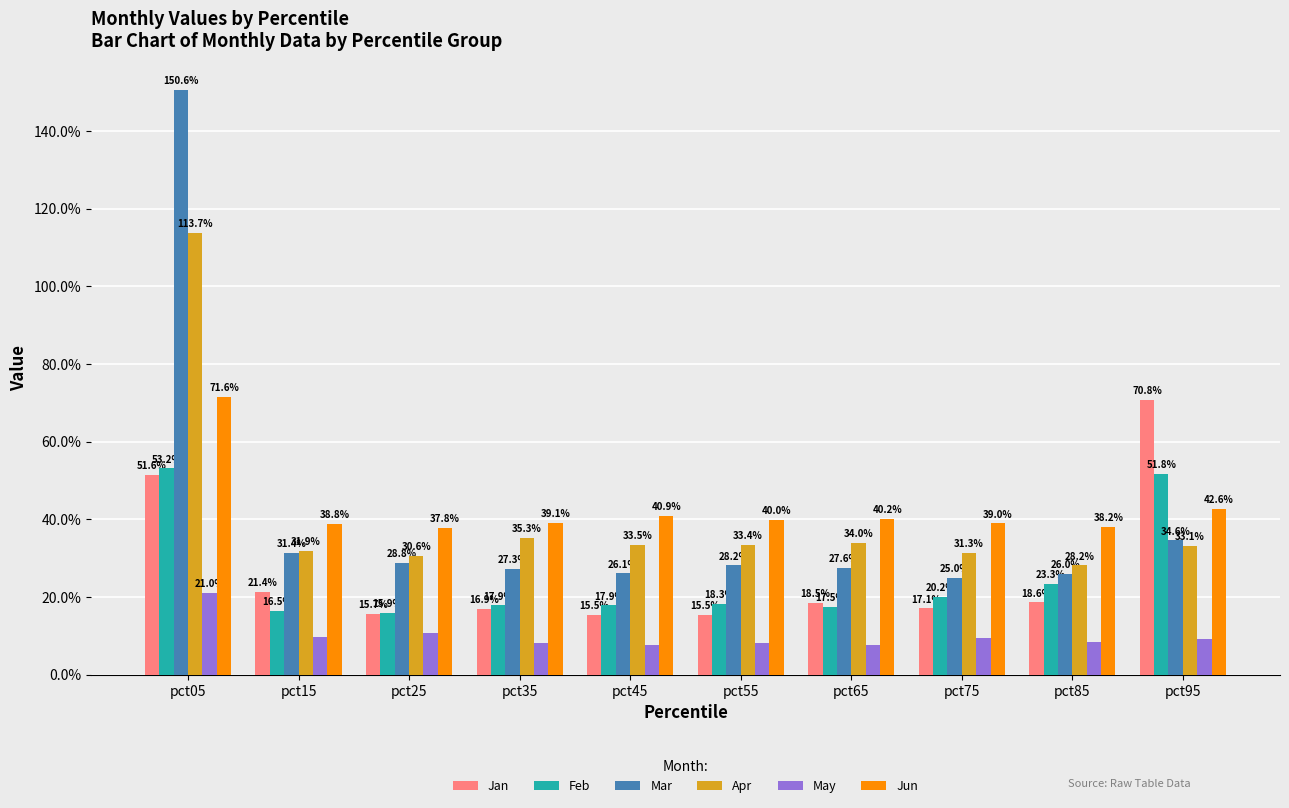

Does the chart contain stacked bars?

No